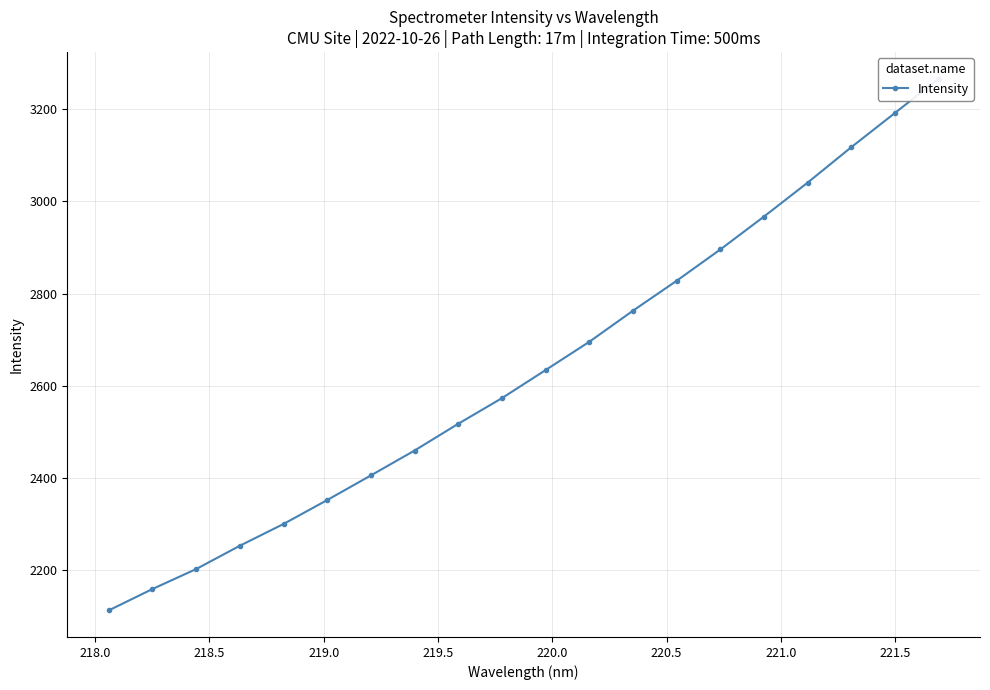

Reading left to right, what are all the values shown in this chart?

2113.0	2159.3	2202.6	2253.2	2300.4	2352.3	2405.7	2459.7	2517.7	2573.3	2634.2	2695.4	2762.8	2827.7	2895.6	2966.9	3040.5	3117.3	3191.5	3265.9